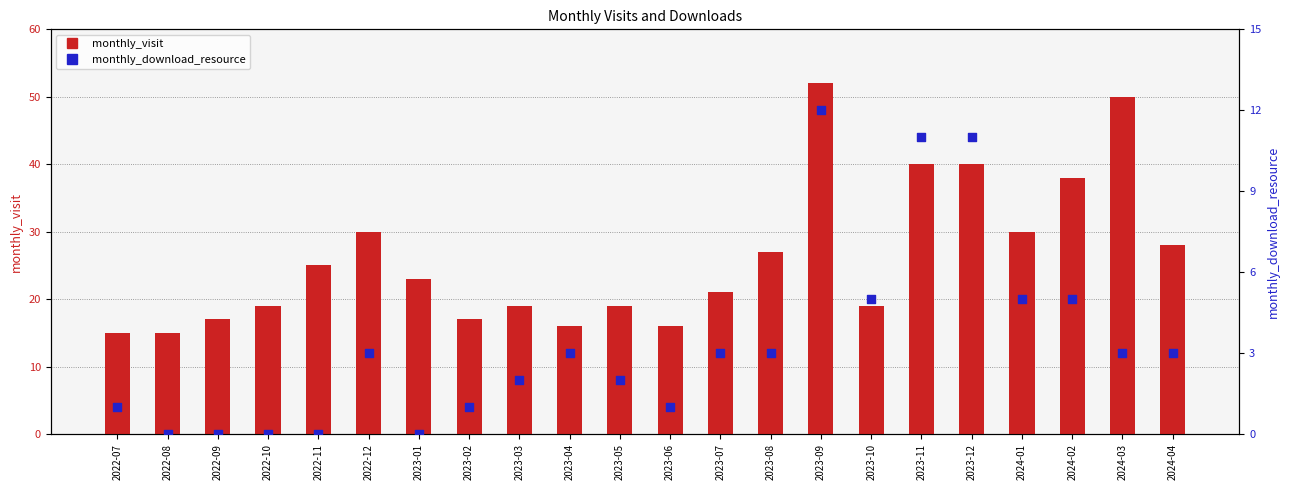

At which category is the sum across all series the highest?

2023-09